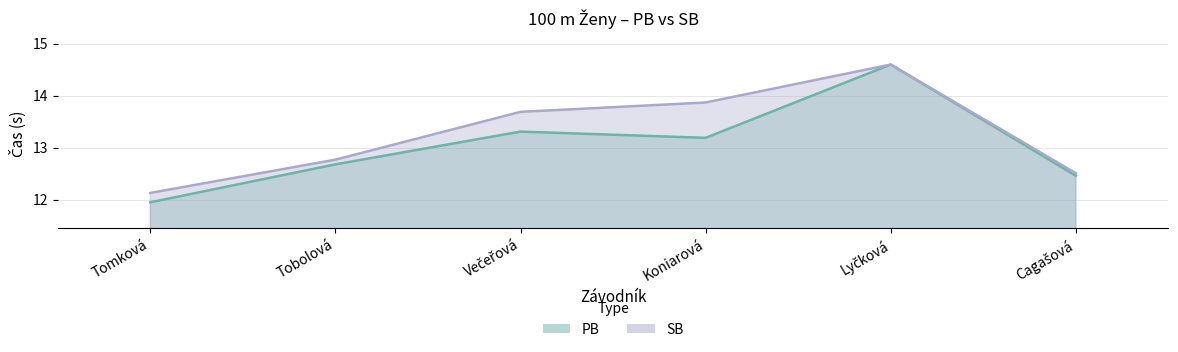

What is the maximum value shown in the chart?

14.6